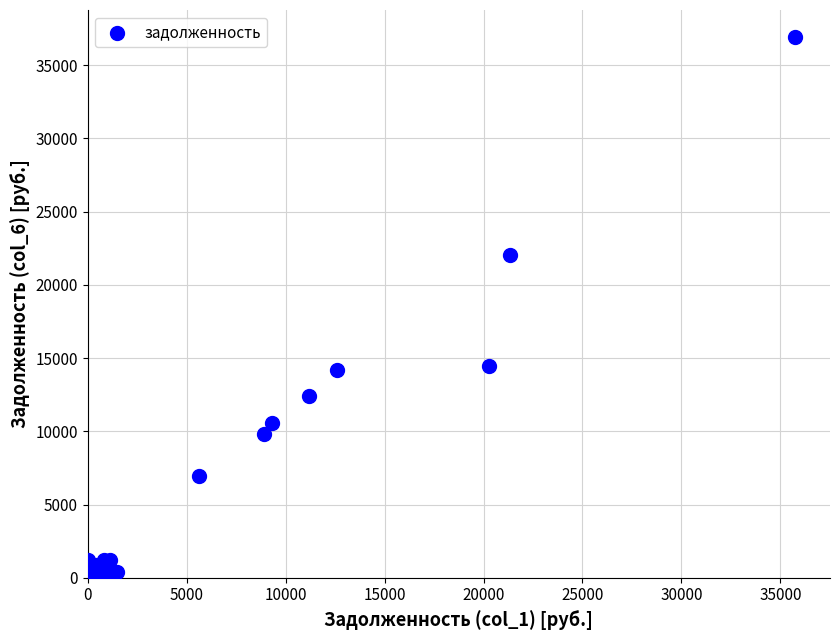

What Y value in the scatter plot is closest to 18460?

22057.9